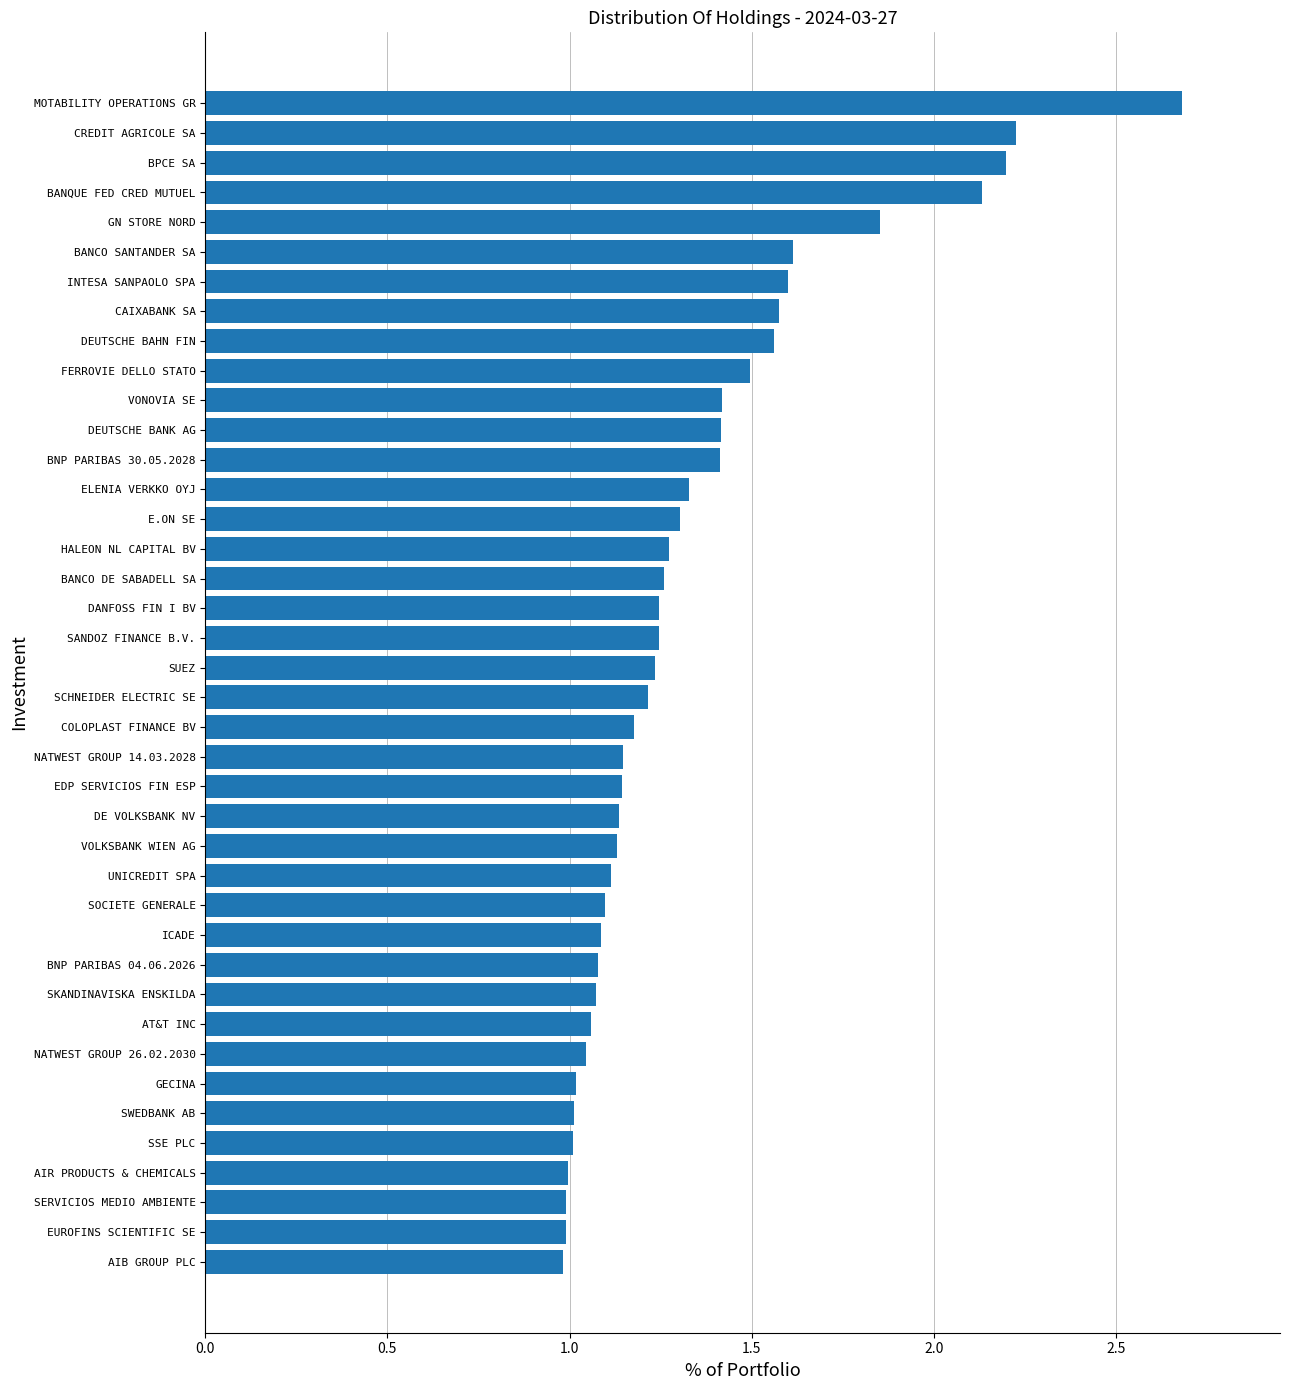

What is the maximum value shown in the chart?

2.7